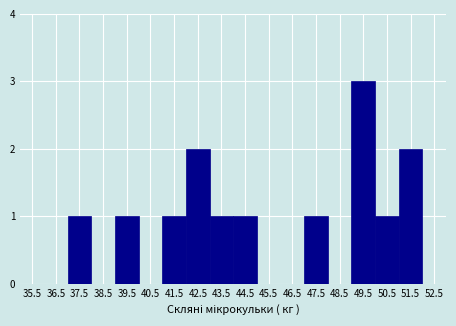

Over which range of the x-axis is the bar tallest?

49 to 50